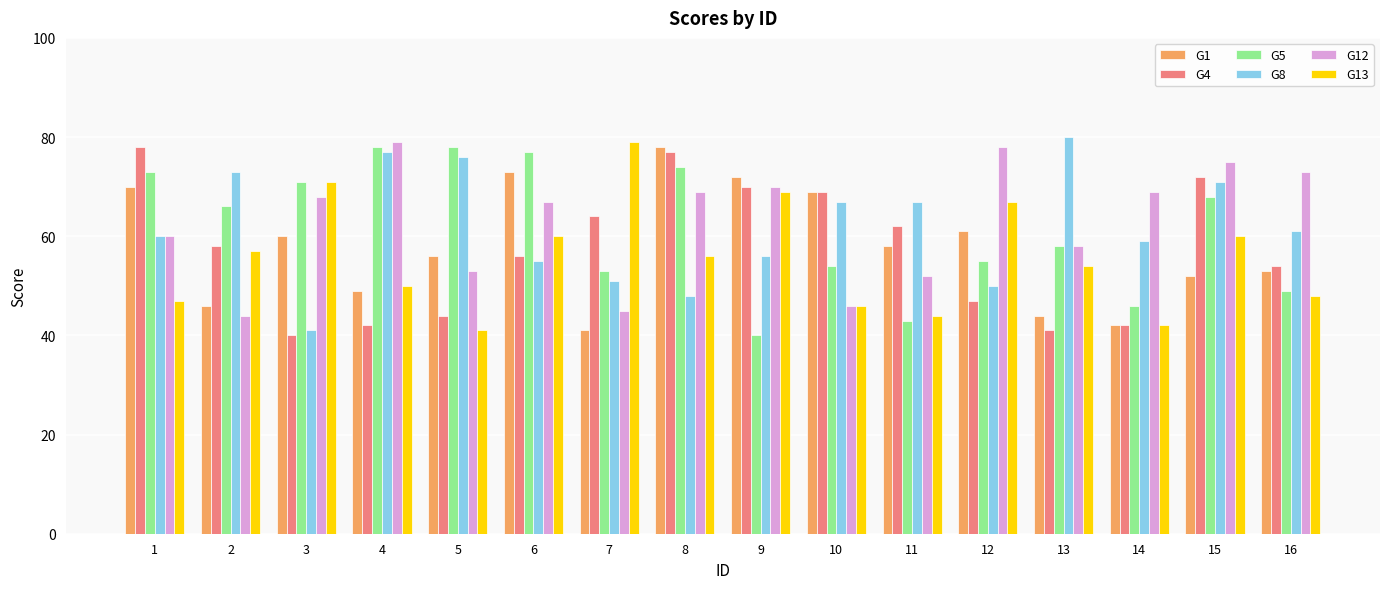

Is it true that G1 equals 62 at 2?

False